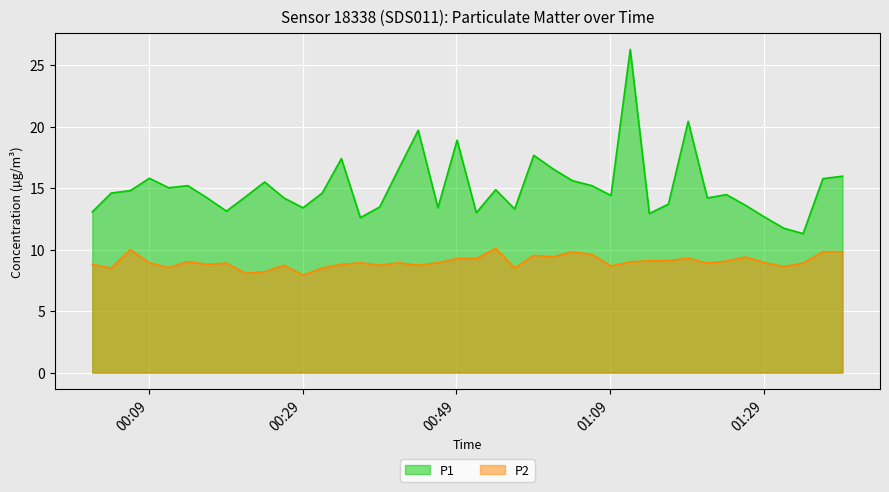

Which series has the largest range (max minus min)?

P1